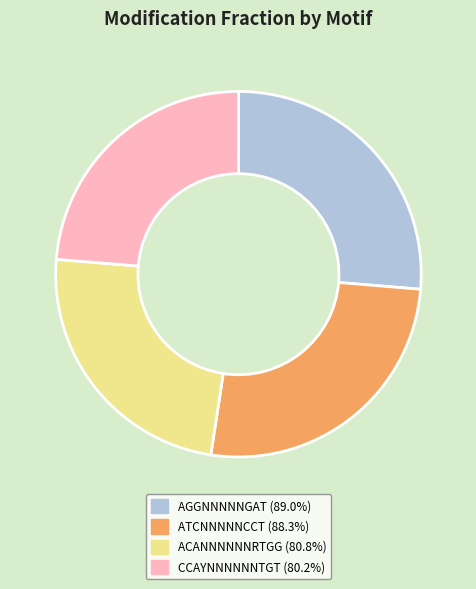

Does CCAYNNNNNNTGT (80.2%) represent more than half of the total?

No